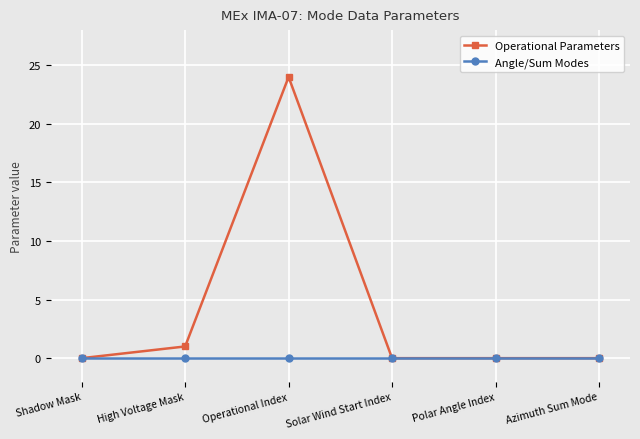

Reading left to right, extract all data points from this chart.

Operational Parameters: Shadow Mask=0	High Voltage Mask=1	Operational Index=24	Solar Wind Start Index=0	Polar Angle Index=0	Azimuth Sum Mode=0
Angle/Sum Modes: Shadow Mask=0	High Voltage Mask=0	Operational Index=0	Solar Wind Start Index=0	Polar Angle Index=0	Azimuth Sum Mode=0